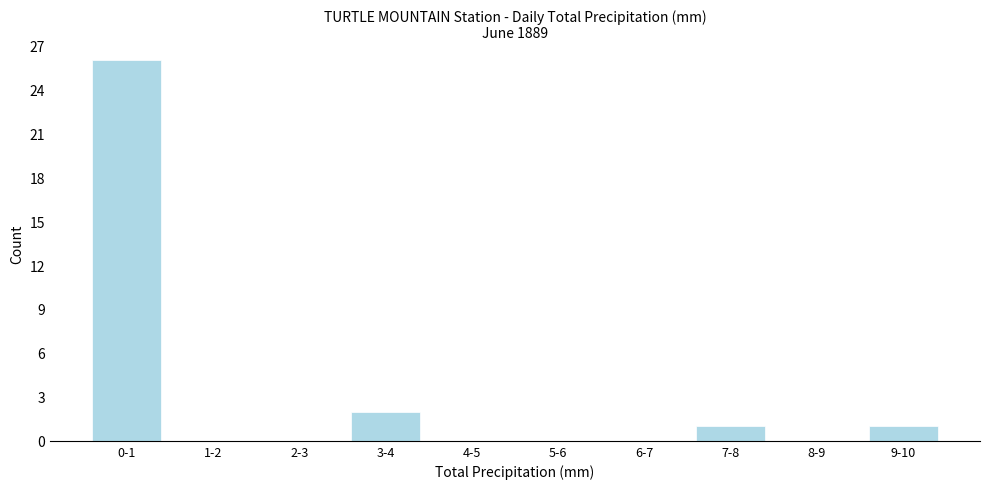

Reading right to left, what are all the values shown in this chart?

9-10=1	8-9=0	7-8=1	6-7=0	5-6=0	4-5=0	3-4=2	2-3=0	1-2=0	0-1=26